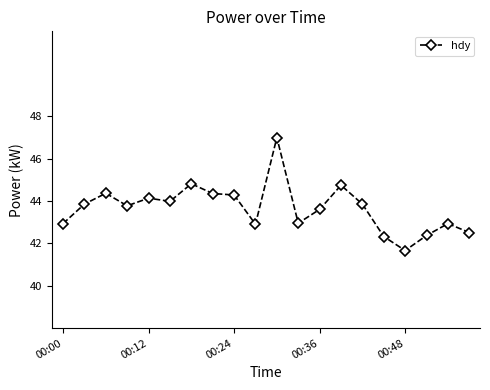

How many lines are shown in the chart?

1